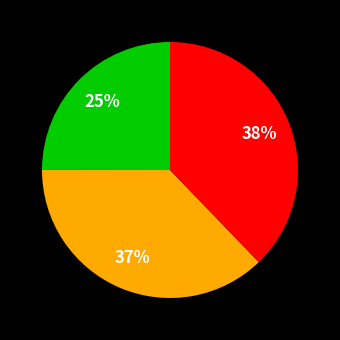

Does any single category account for the majority?

No